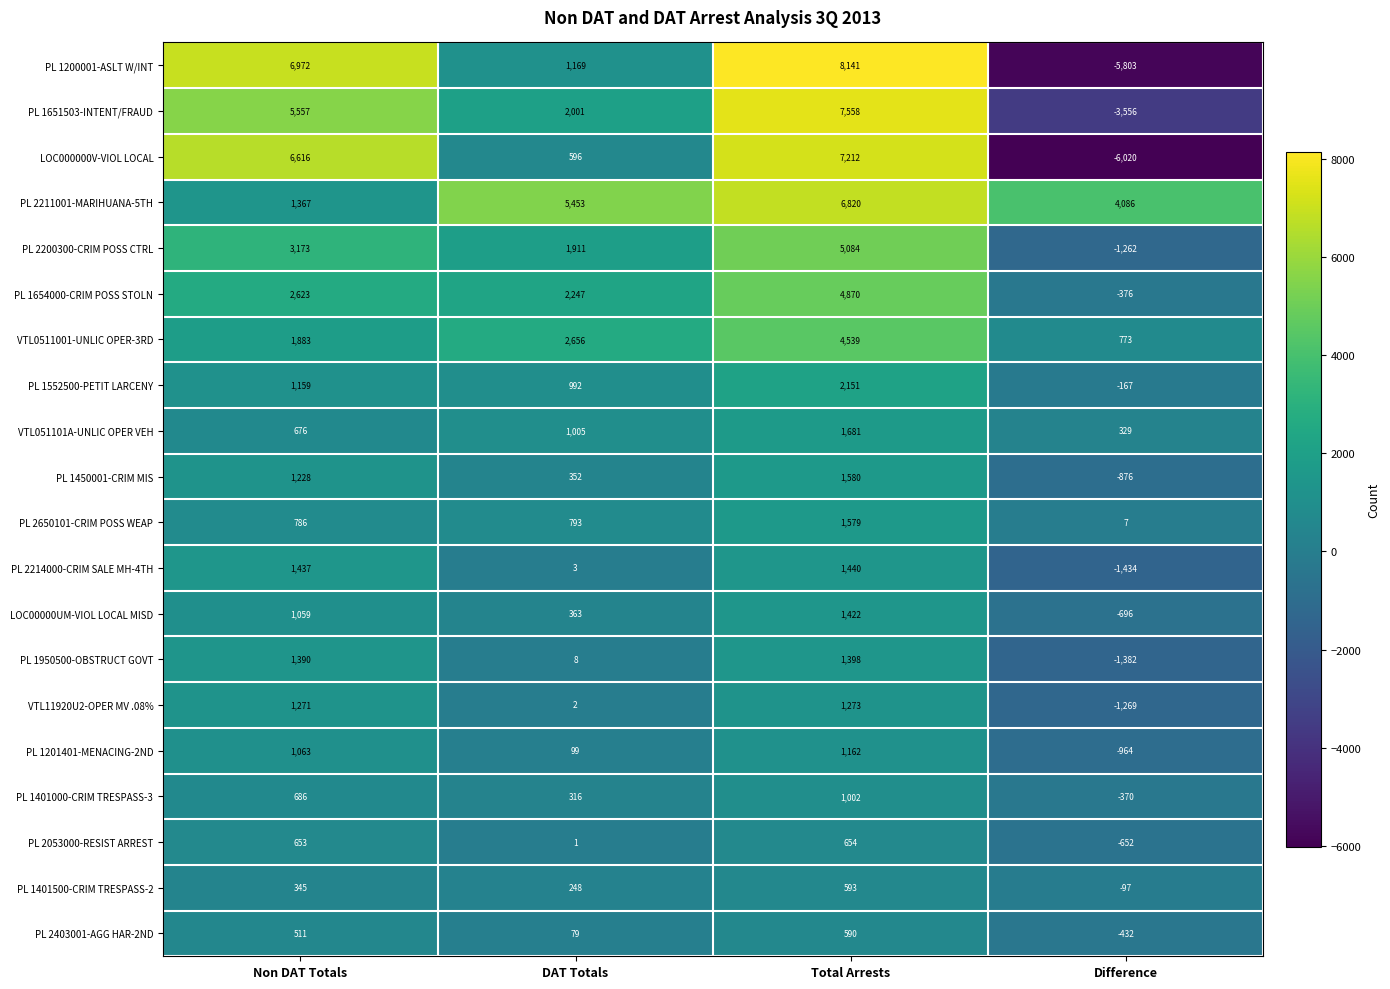

How many positive values does the PL 2200300-CRIM POSS CTRL series have?

3